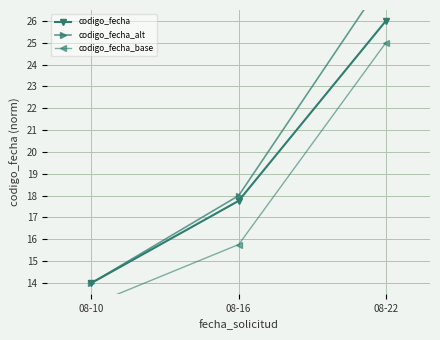

Rank the categories by codigo_fecha_base value from lowest to highest.

08-10, 08-16, 08-22